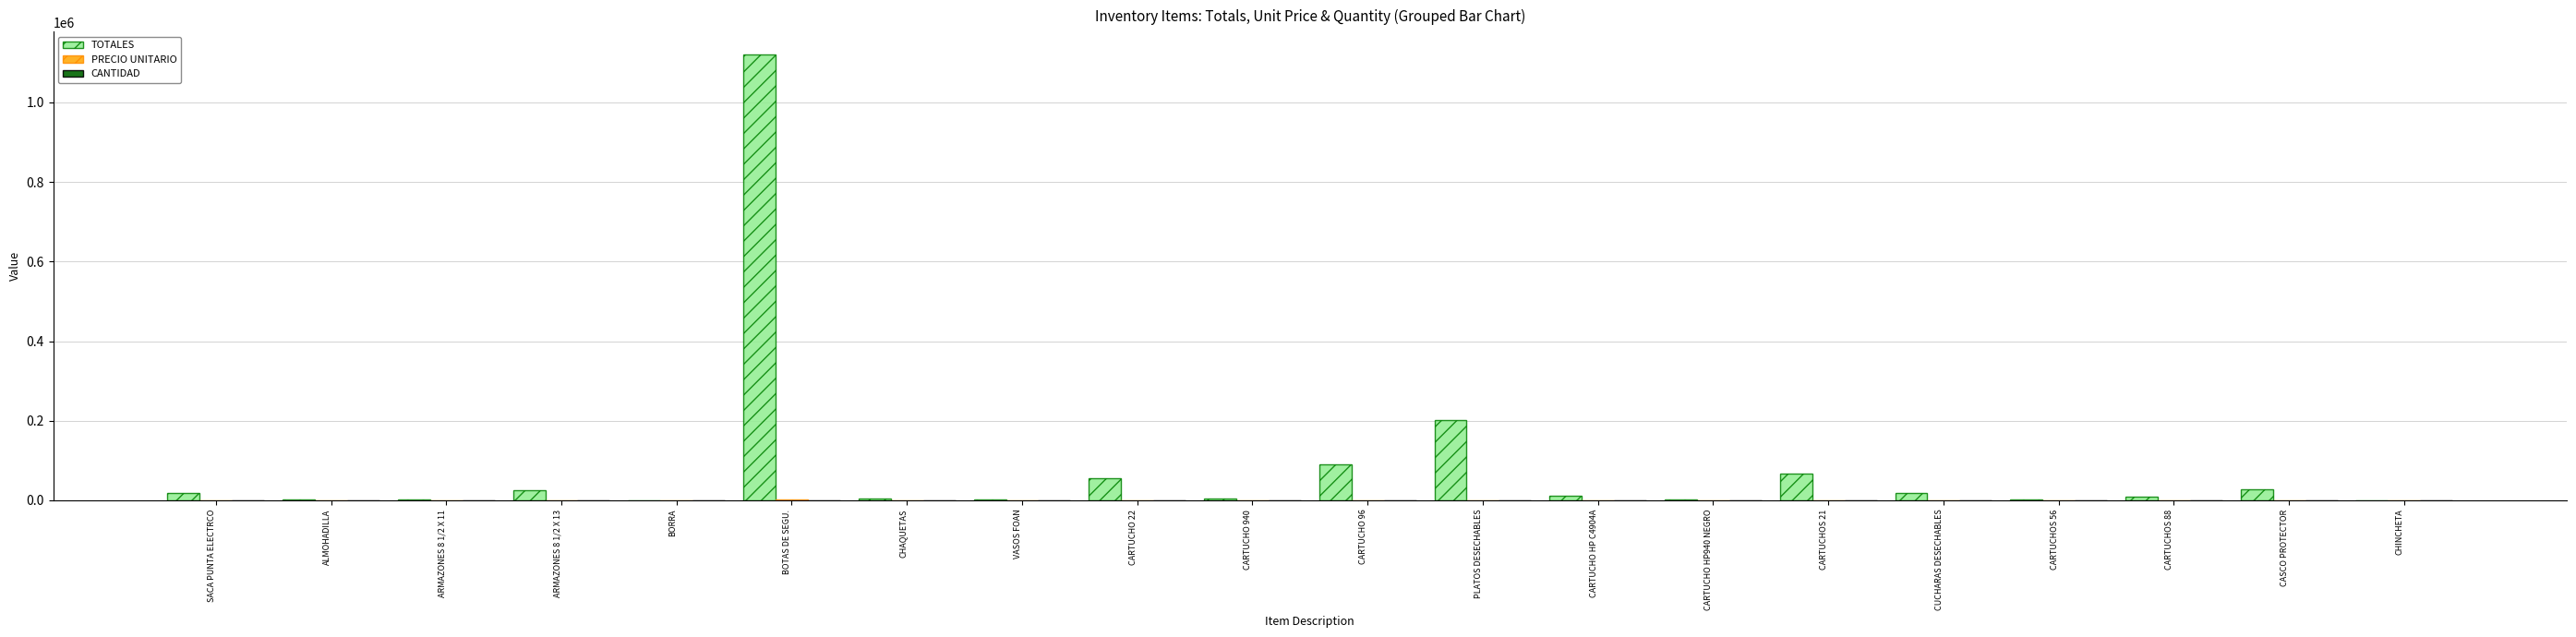

What is the sum of all TOTALES values?

1669695.3